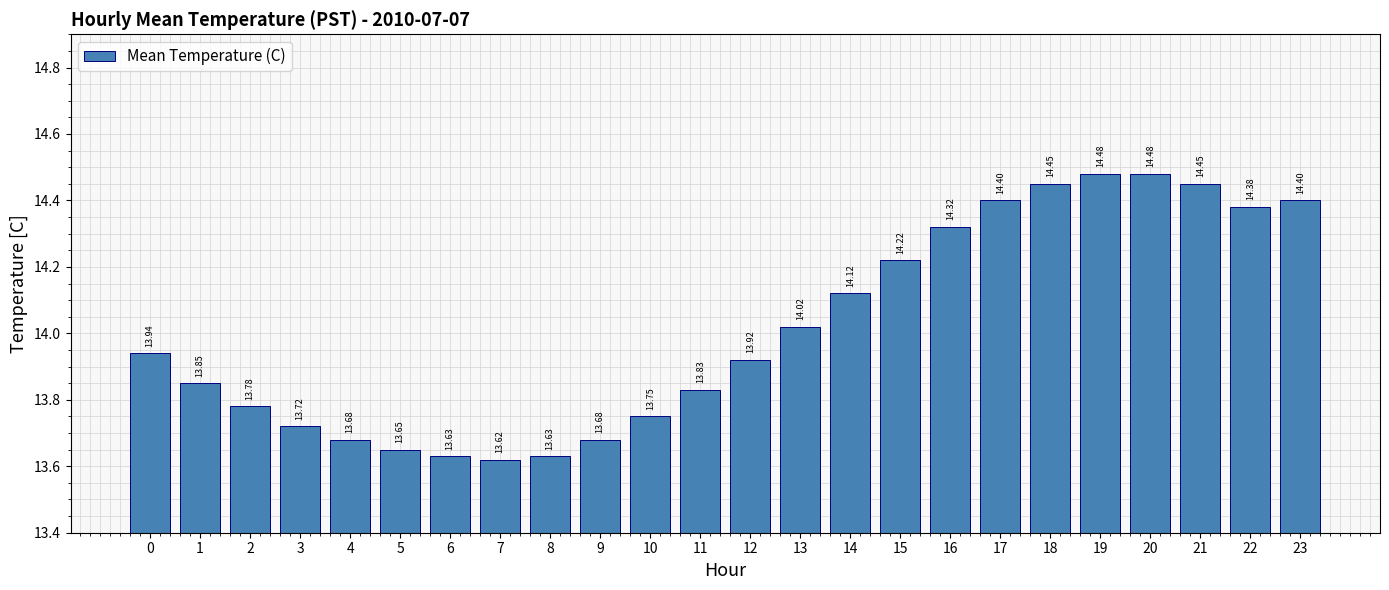

Are the bars grouped side by side (vs. stacked)?

No